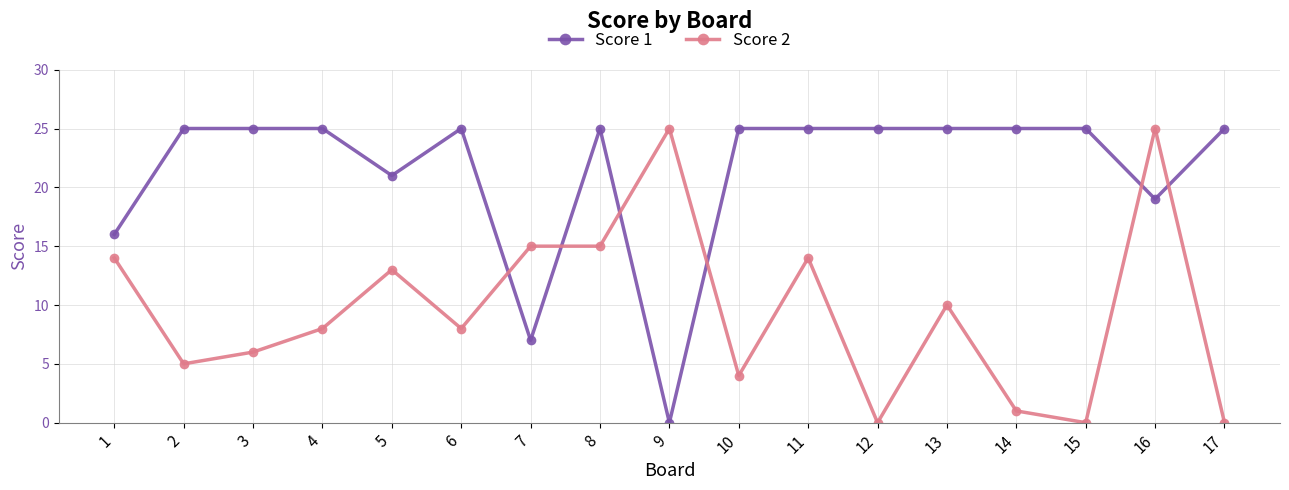

Is the value of Score 1 at 16 greater than the value of Score 2 at 1?

Yes